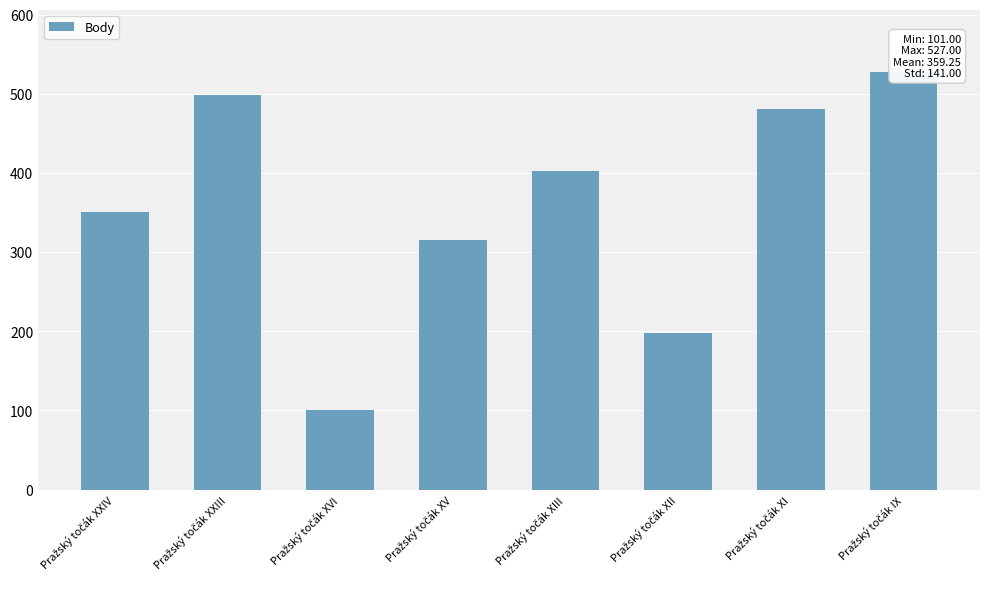

At which category does the chart reach its minimum across all series?

Pražský točák XVI